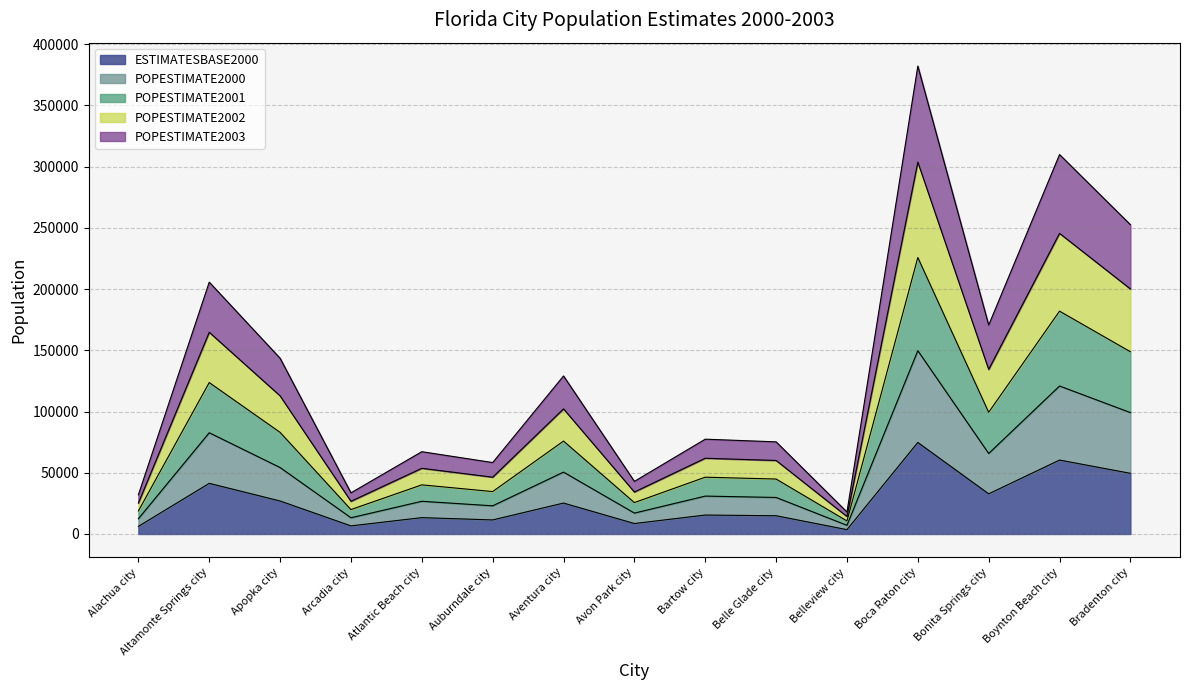

What is the smallest value displayed?

3544